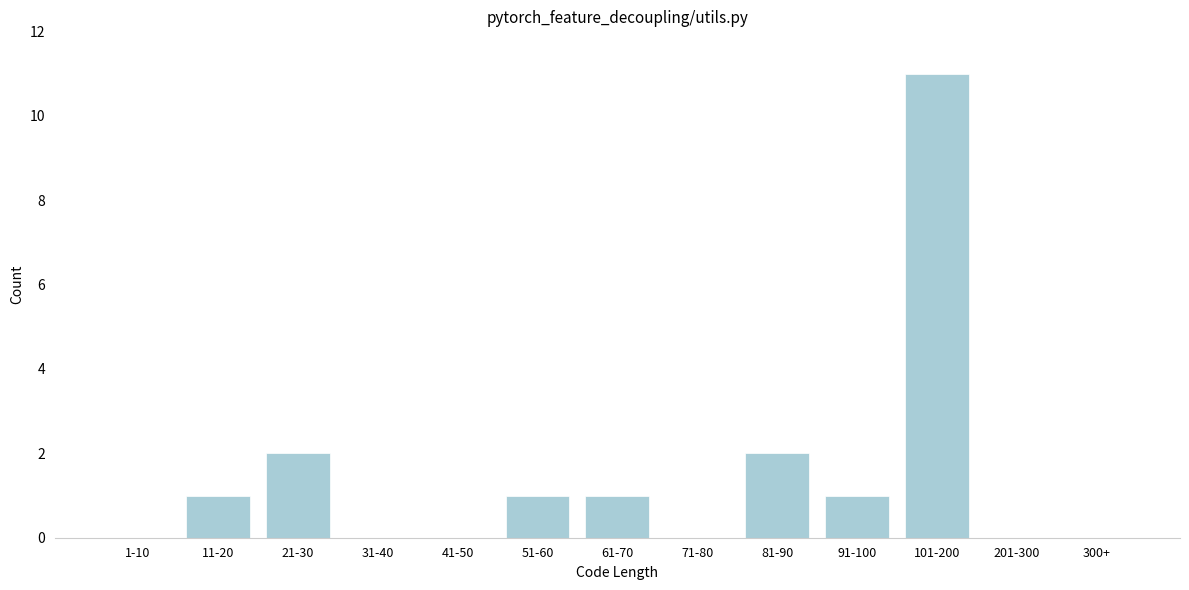

Reading left to right, list all the values displayed in this chart.

1-10=0	11-20=1	21-30=2	31-40=0	41-50=0	51-60=1	61-70=1	71-80=0	81-90=2	91-100=1	101-200=11	201-300=0	300+=0